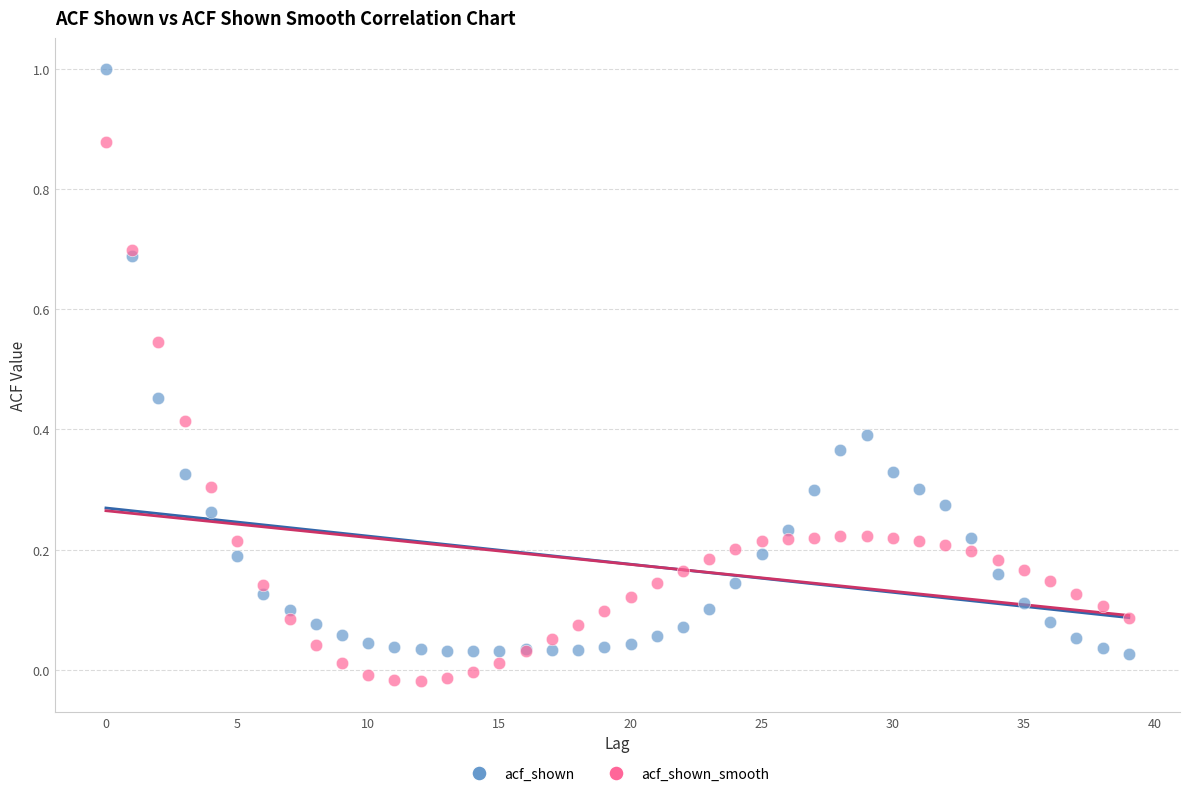

Which series contains the highest Y value?

acf_shown